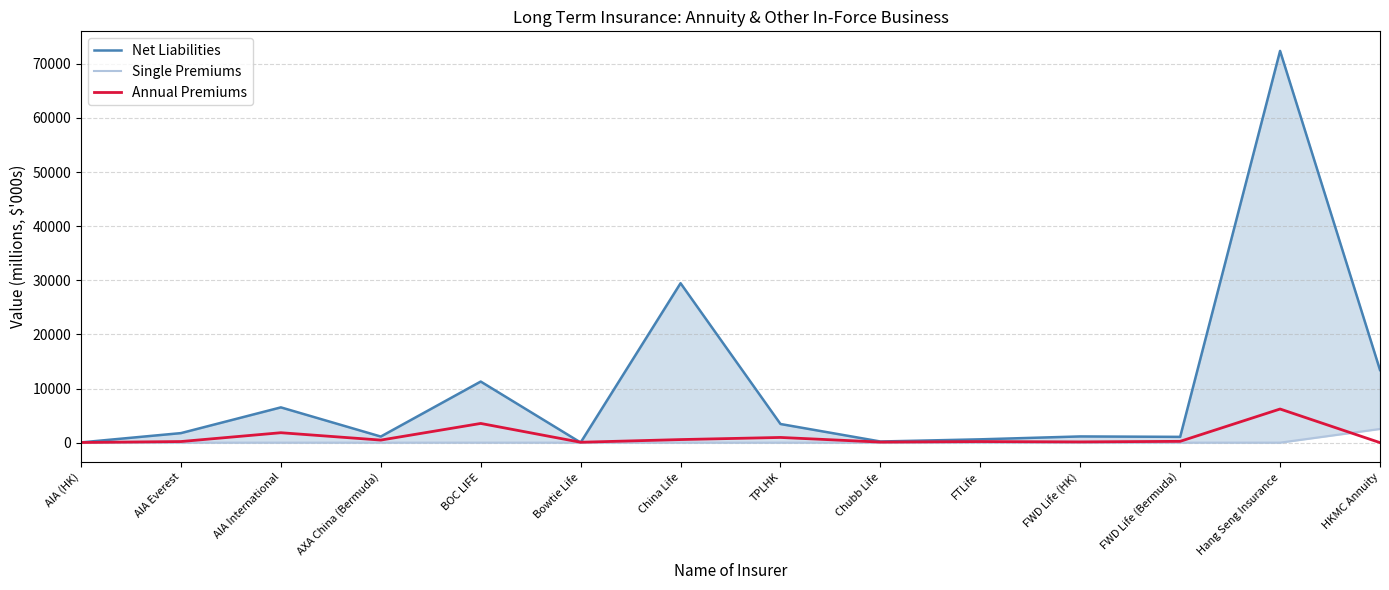

Where do Single Premiums and Annual Premiums first cross each other?

Hang Seng Insurance and HKMC Annuity